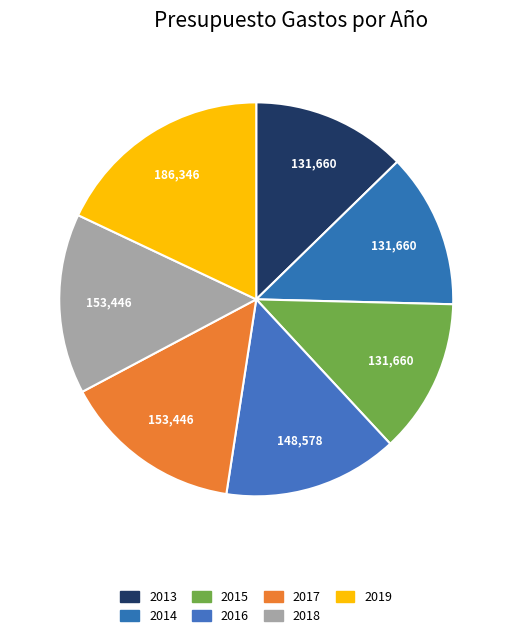

Which slice is the smallest?

2013